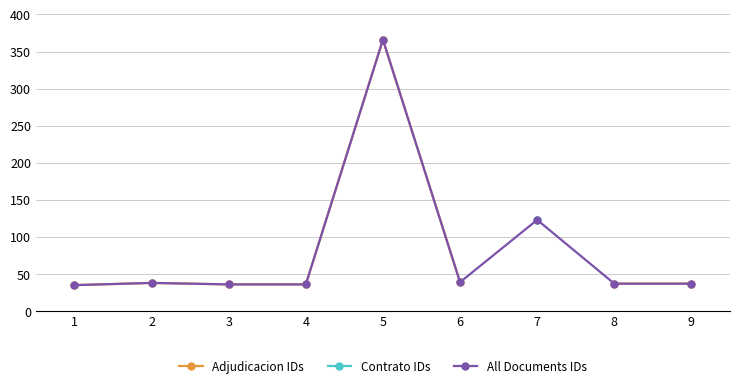

What is the minimum value for All Documents IDs?

35